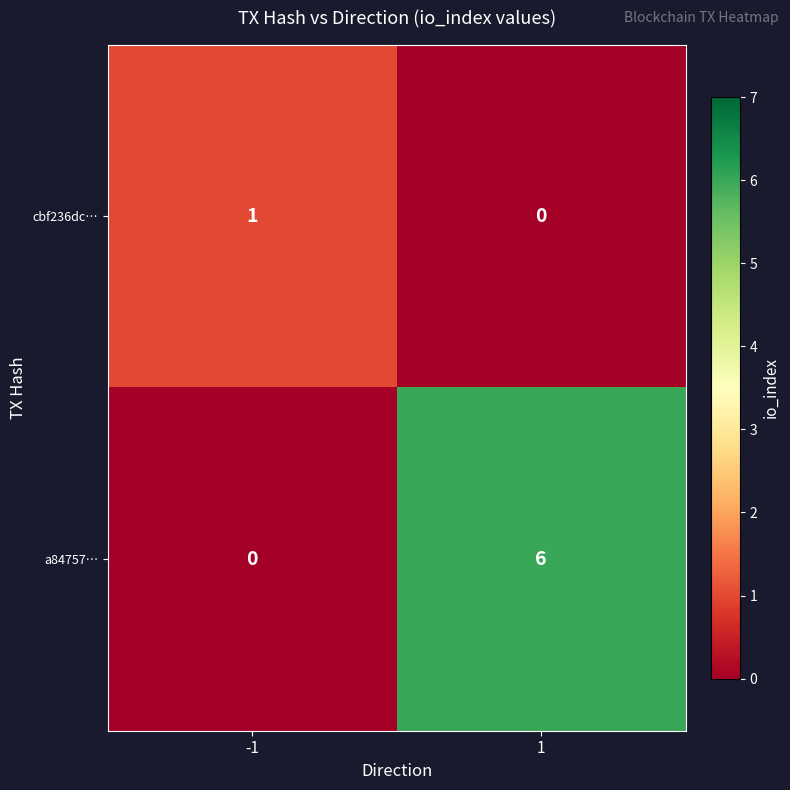

Count the number of data series in this chart.

2